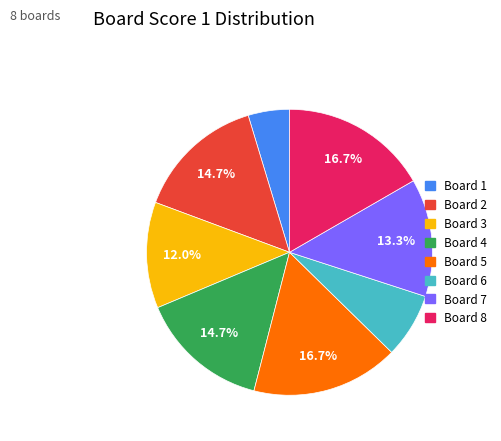

What is the ratio of the value at Board 3 to the value at Board 6?

1.6